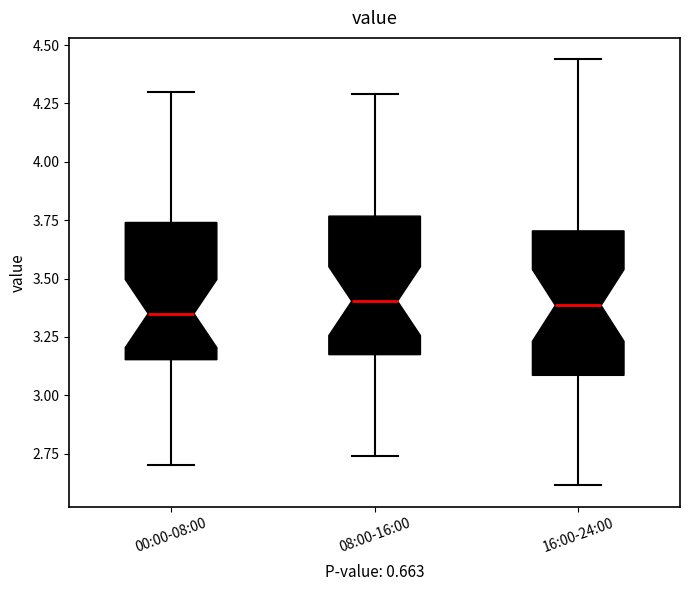

Where does the median line of the box for 16:00-24:00 sit on the y-axis? The values are not printed on the chart, so give them approximately, as read against the axis.

3.40